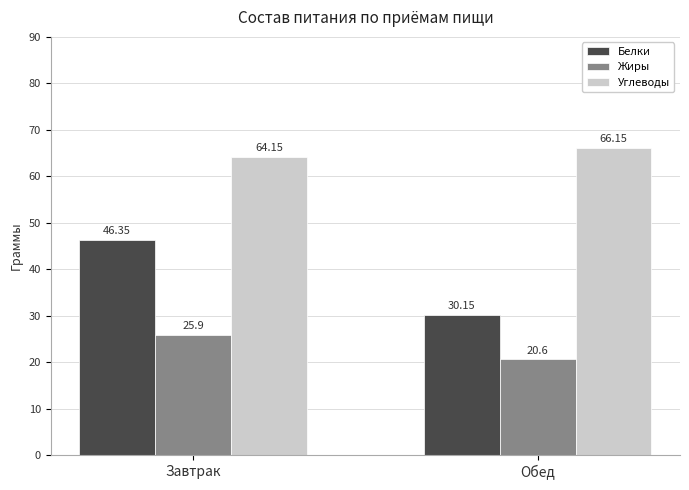

List the labels in order of Белки value, smallest first.

Обед, Завтрак